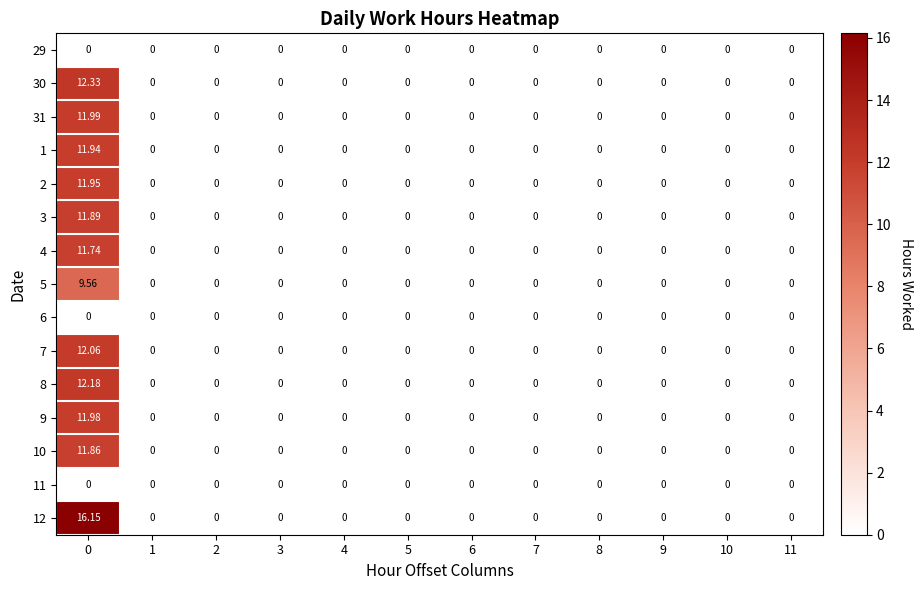

Is the value of 2 at 11 greater than the value of 10 at 0?

No